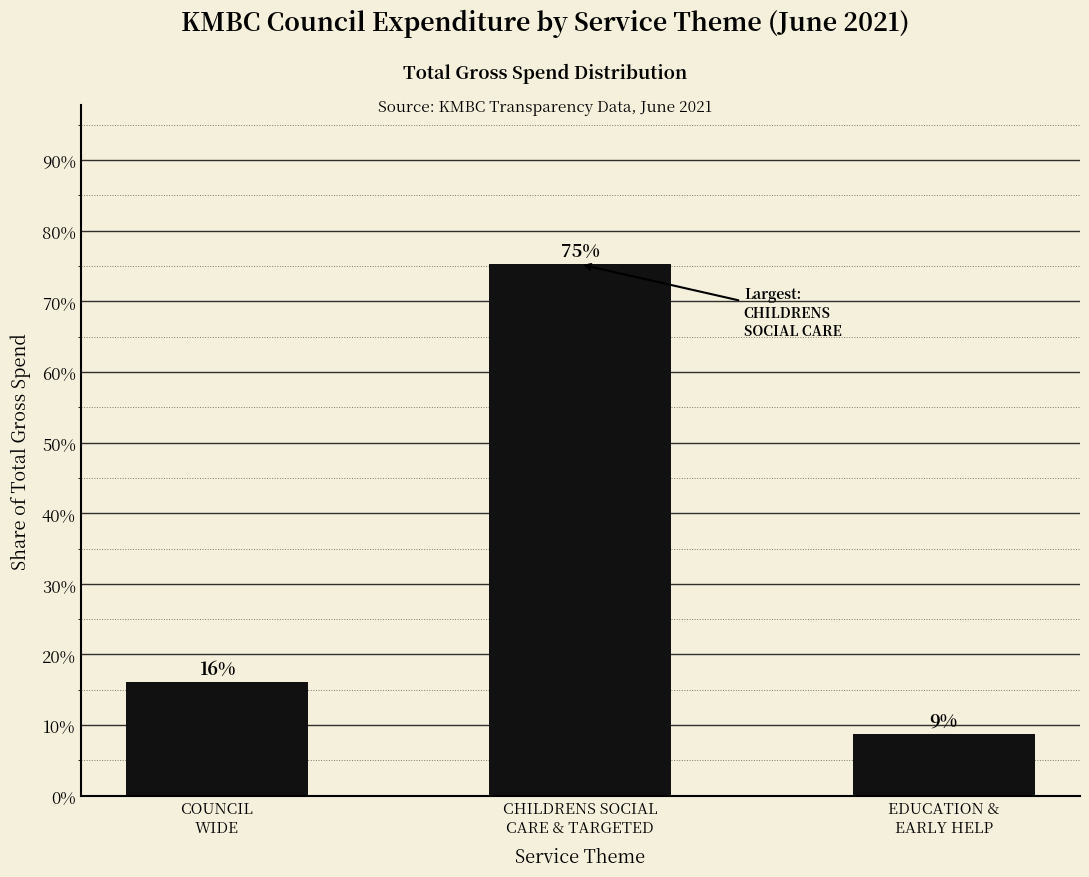

Is it true that the value at COUNCIL
WIDE is 16.1?

True